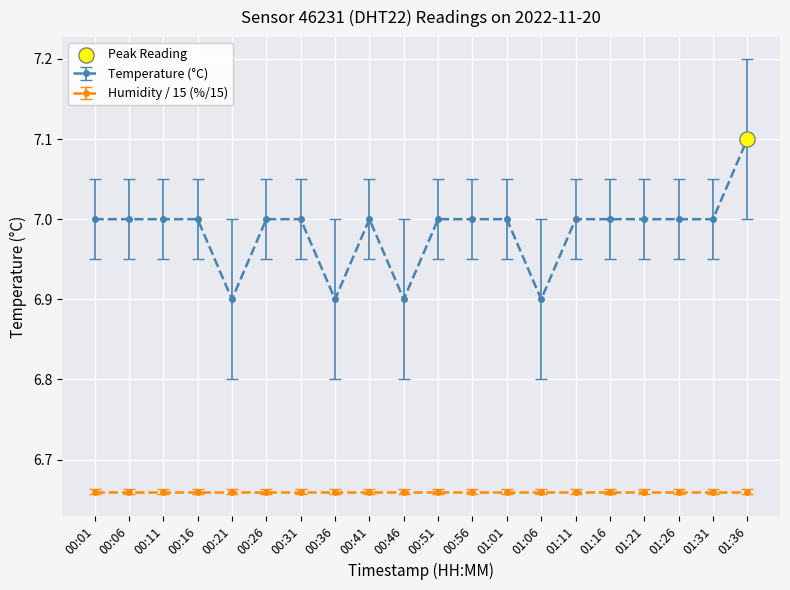

What is the spread (max minus min) of values at 01:21?

0.3